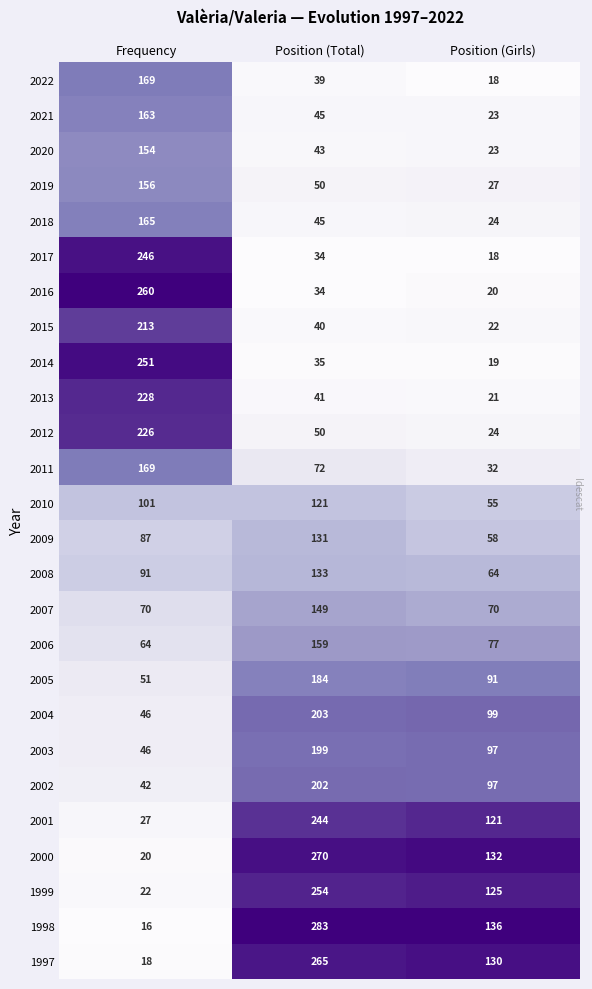

Which series has the largest total across all categories?

1998